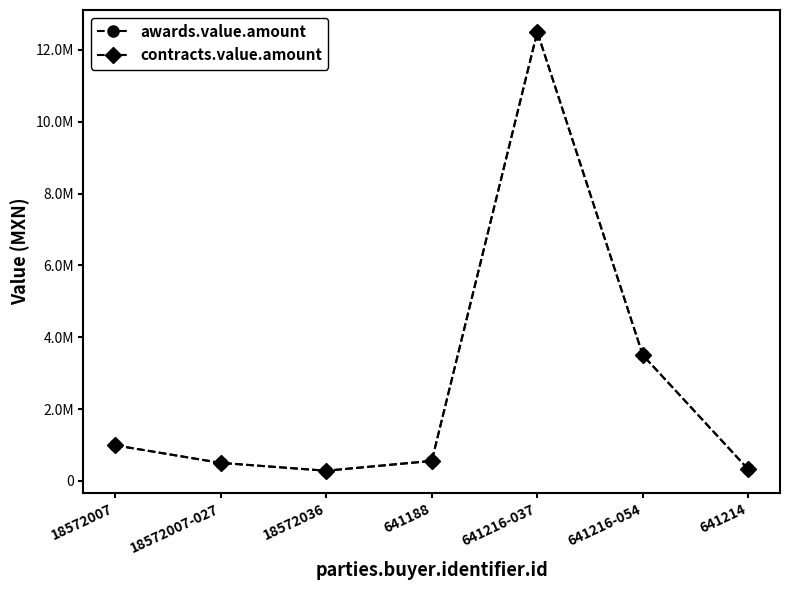

What are all the series names shown in the legend?

awards.value.amount, contracts.value.amount